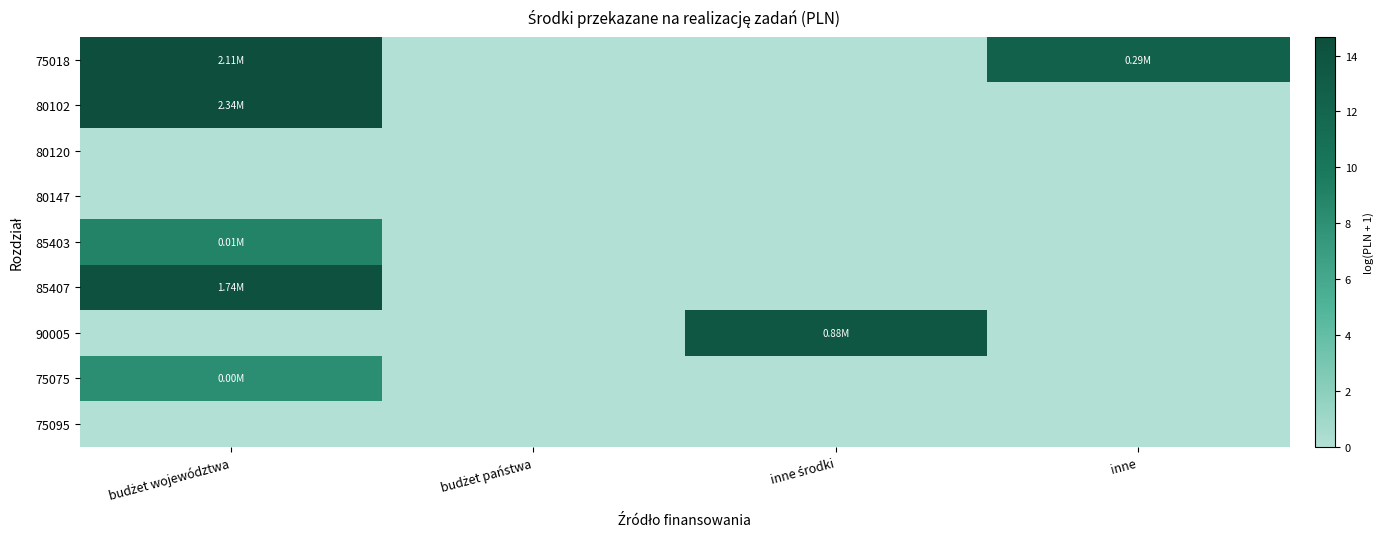

Which series has the largest total across all categories?

75018